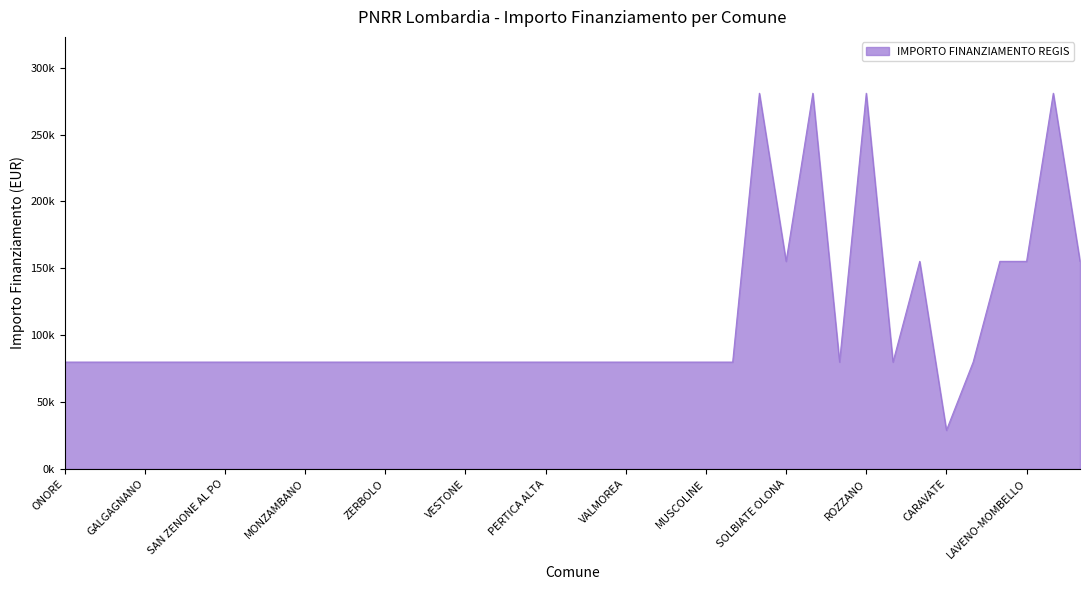

List the labels in order of value, smallest first.

CARAVATE, ONORE, COSTA SERINA, VERNATE, GALGAGNANO, PADERNO DADDA, BRALLO DI PREGOLA, SAN ZENONE AL PO, PONTIROLO NUOVO, PIEVE FISSIRAGA, MONZAMBANO, SUARDI, CAVRIANA, ZERBOLO, PROVAGLIO VAL SABBIA, MORAZZONE, VESTONE, ROE VOLCIANO, RONCELLO, PERTICA ALTA, ENDINE GAIANO, NUVOLERA, VALMOREA, PREMOLO, BAGOLINO, MUSCOLINE, SABBIONETA, SUELLO, CORTE DE CORTESI CON CIGNONE, RANCIO VALCUVIA, SOLBIATE OLONA, SANNAZZARO DE BURGONDI, SPIRANO, LAVENO-MOMBELLO, CISLIANO, DESIO, LAINATE, ROZZANO, MONTICHIARI